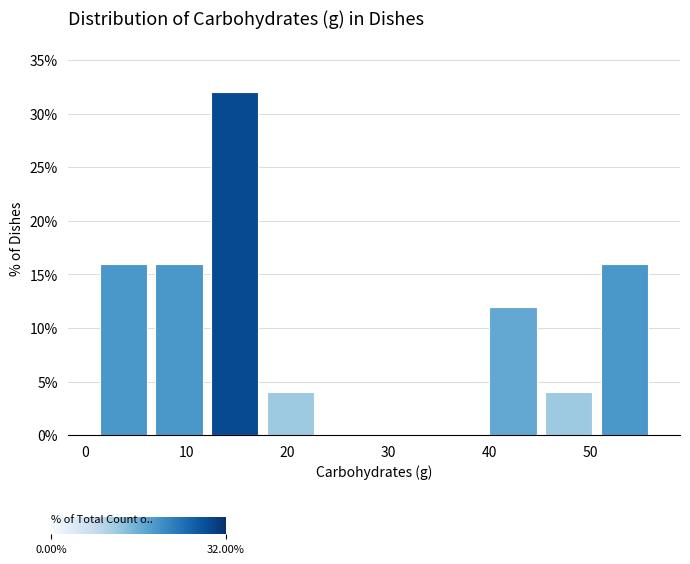

Reading left to right, list every bar in this chart as the range it spans on the x-axis followed by its height. Neither the bar edges nor the heights are printed on the chart, so give them approximately, as read against the axes.

1 to 7: 16
7 to 12: 16
12 to 18: 32
18 to 23: 4
23 to 29: 0
29 to 34: 0
34 to 40: 0
40 to 45: 12
45 to 51: 4
51 to 56: 16